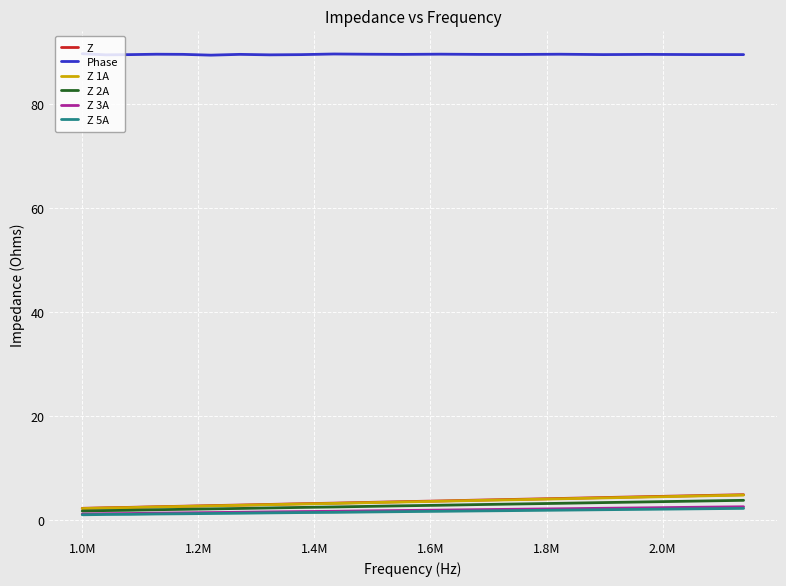

True or false: Phase and Z 2A intersect in this chart.

False